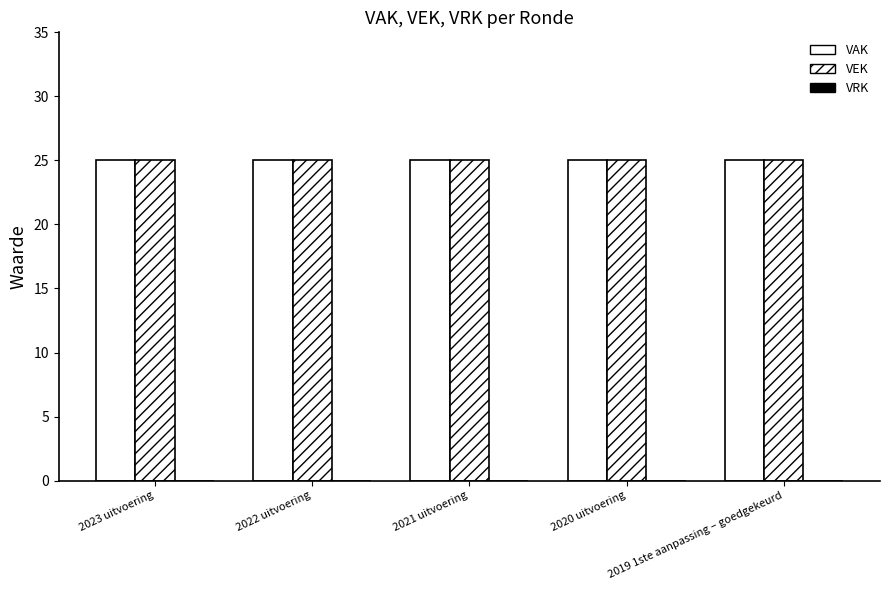

The VRK series shows 0 at 2021 uitvoering. True or false?

True